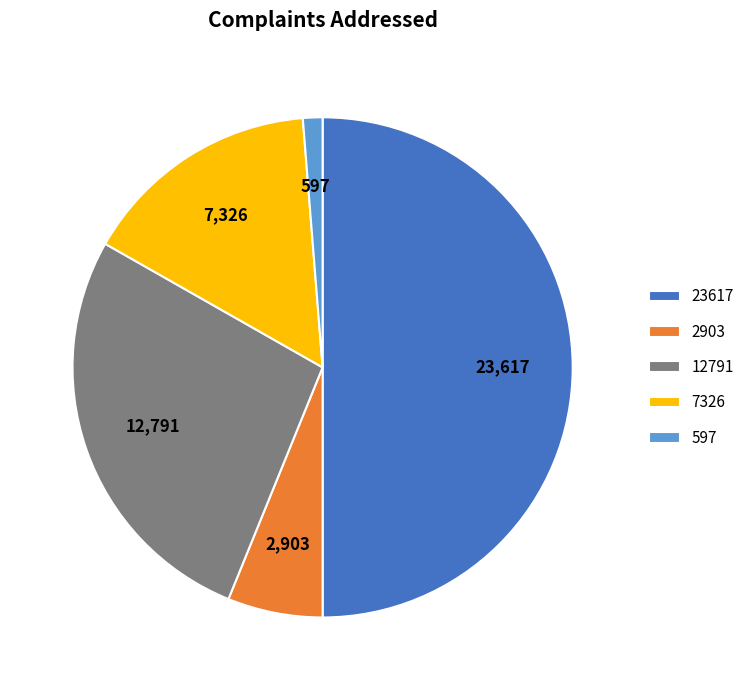

How many slices are in this pie chart?

5